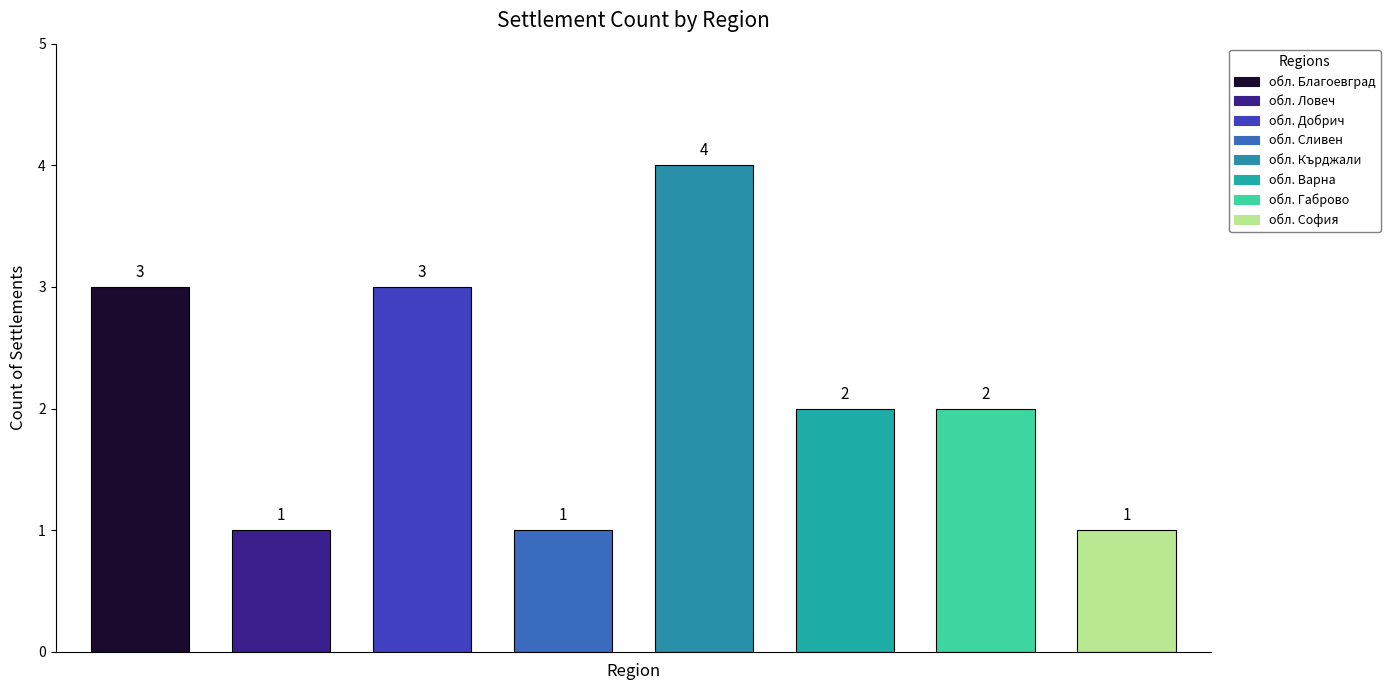

Reading right to left, list all the values displayed in this chart.

обл. София=1	обл. Габрово=2	обл. Варна=2	обл. Кърджали=4	обл. Сливен=1	обл. Добрич=3	обл. Ловеч=1	обл. Благоевград=3